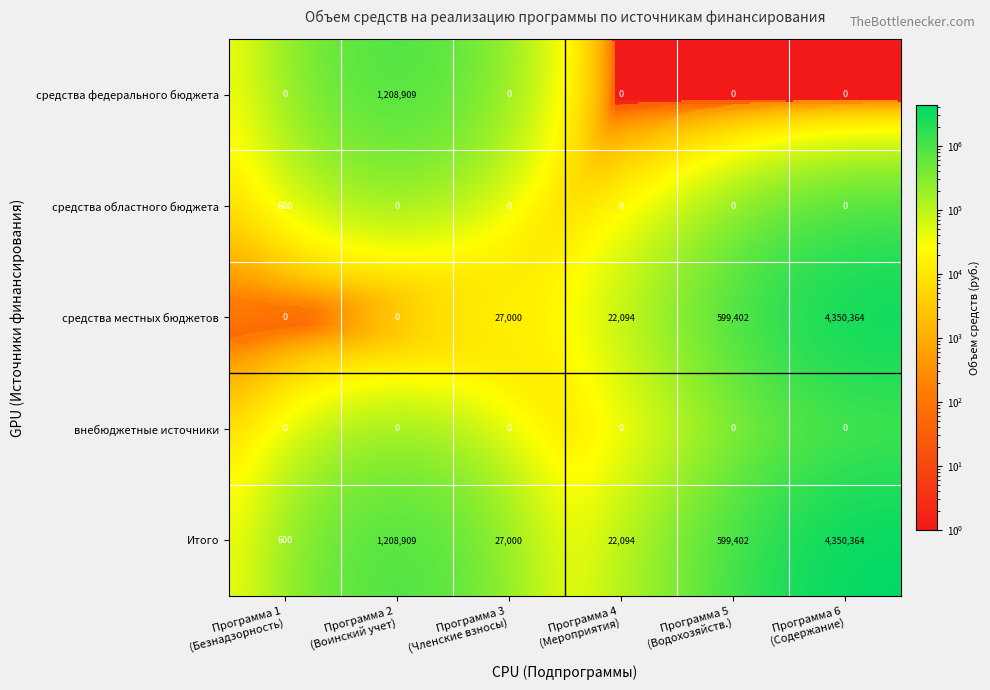

Which series has the widest spread of values?

средства местных бюджетов